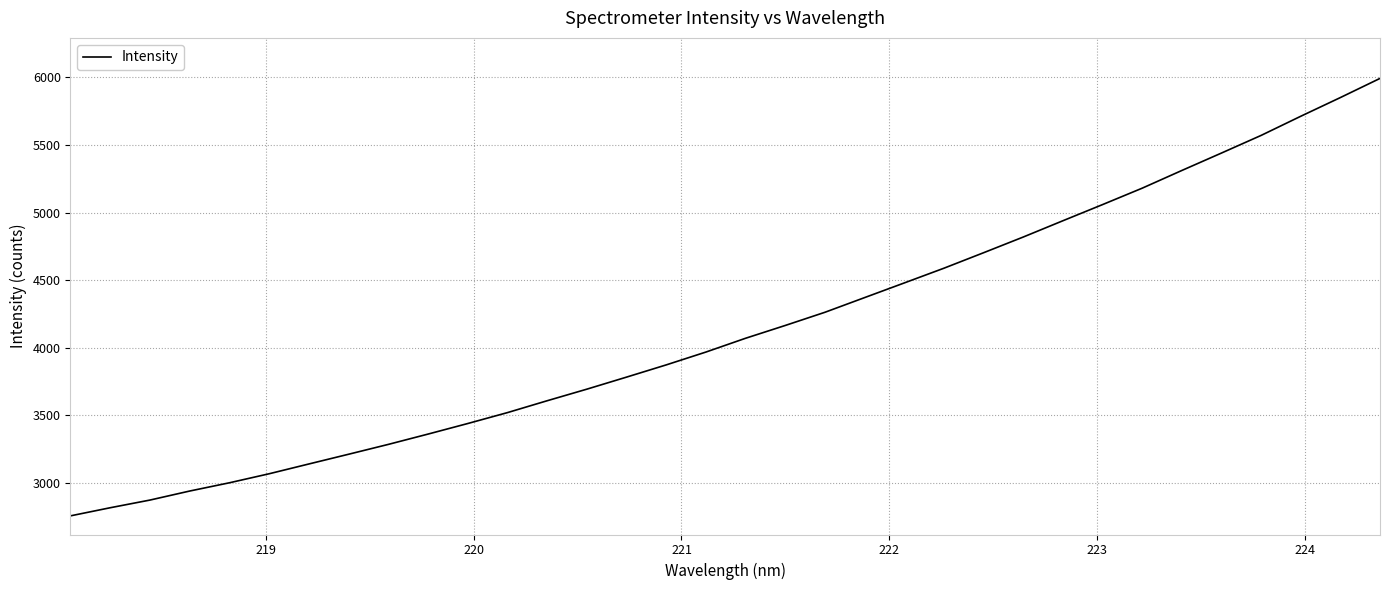

What is the difference between the maximum and minimum values?

3234.1